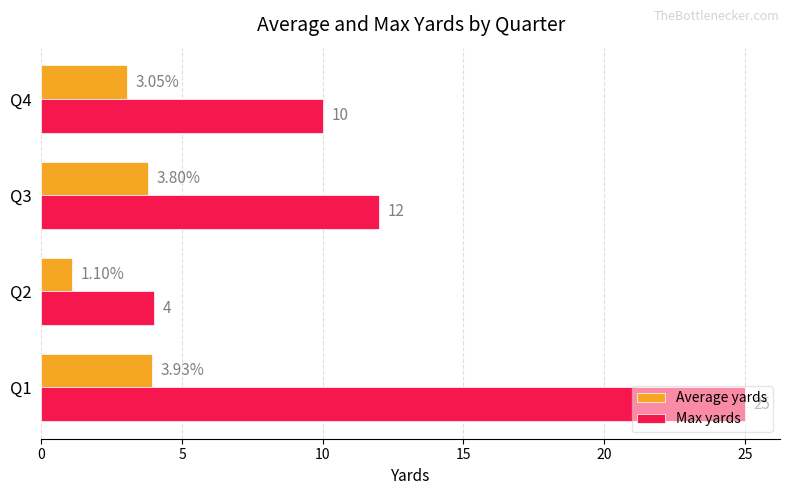

What is the average value of the Max yards series?

12.8